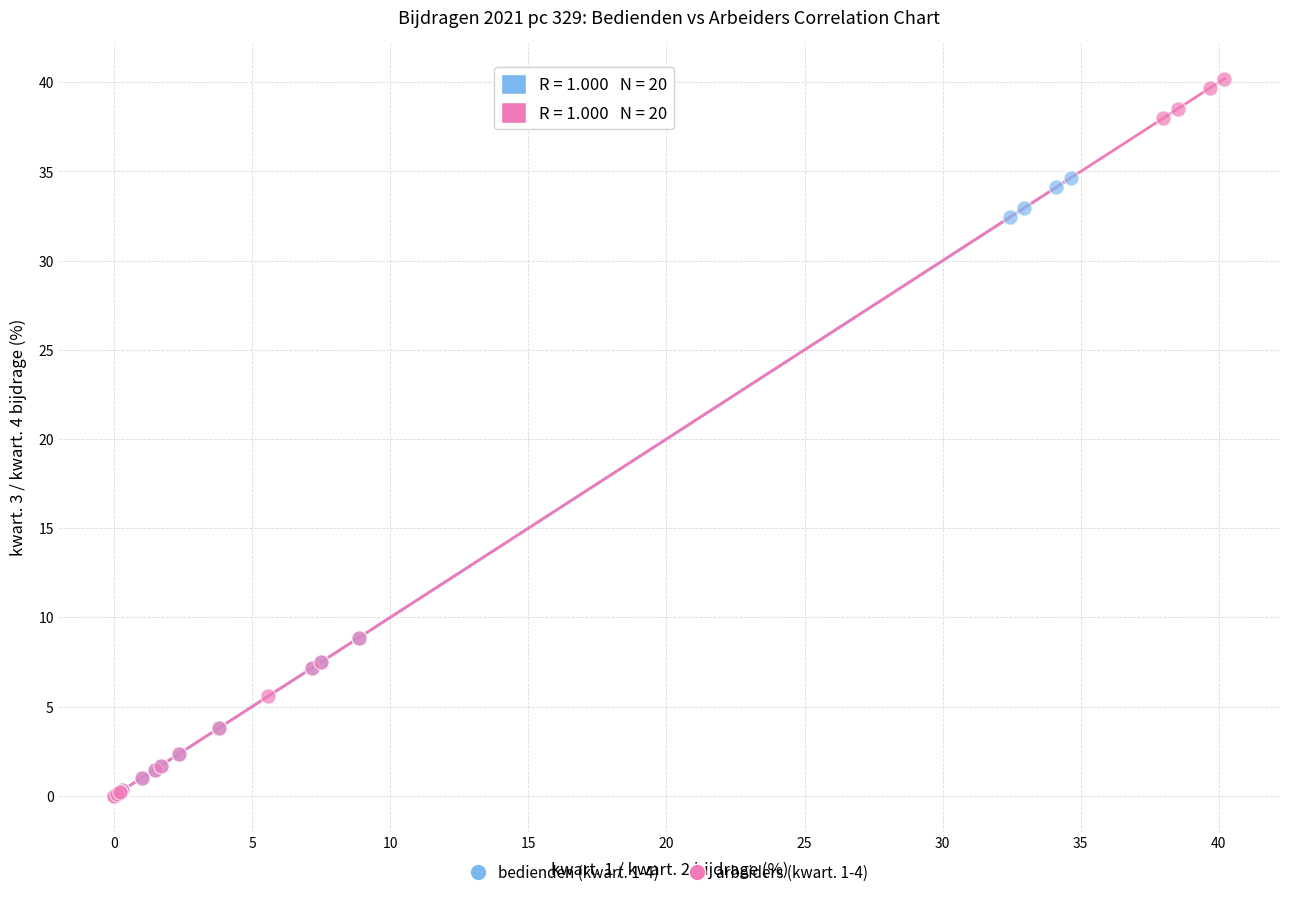

Which series reaches the maximum Y coordinate?

arbeiders (kwart. 1-4)